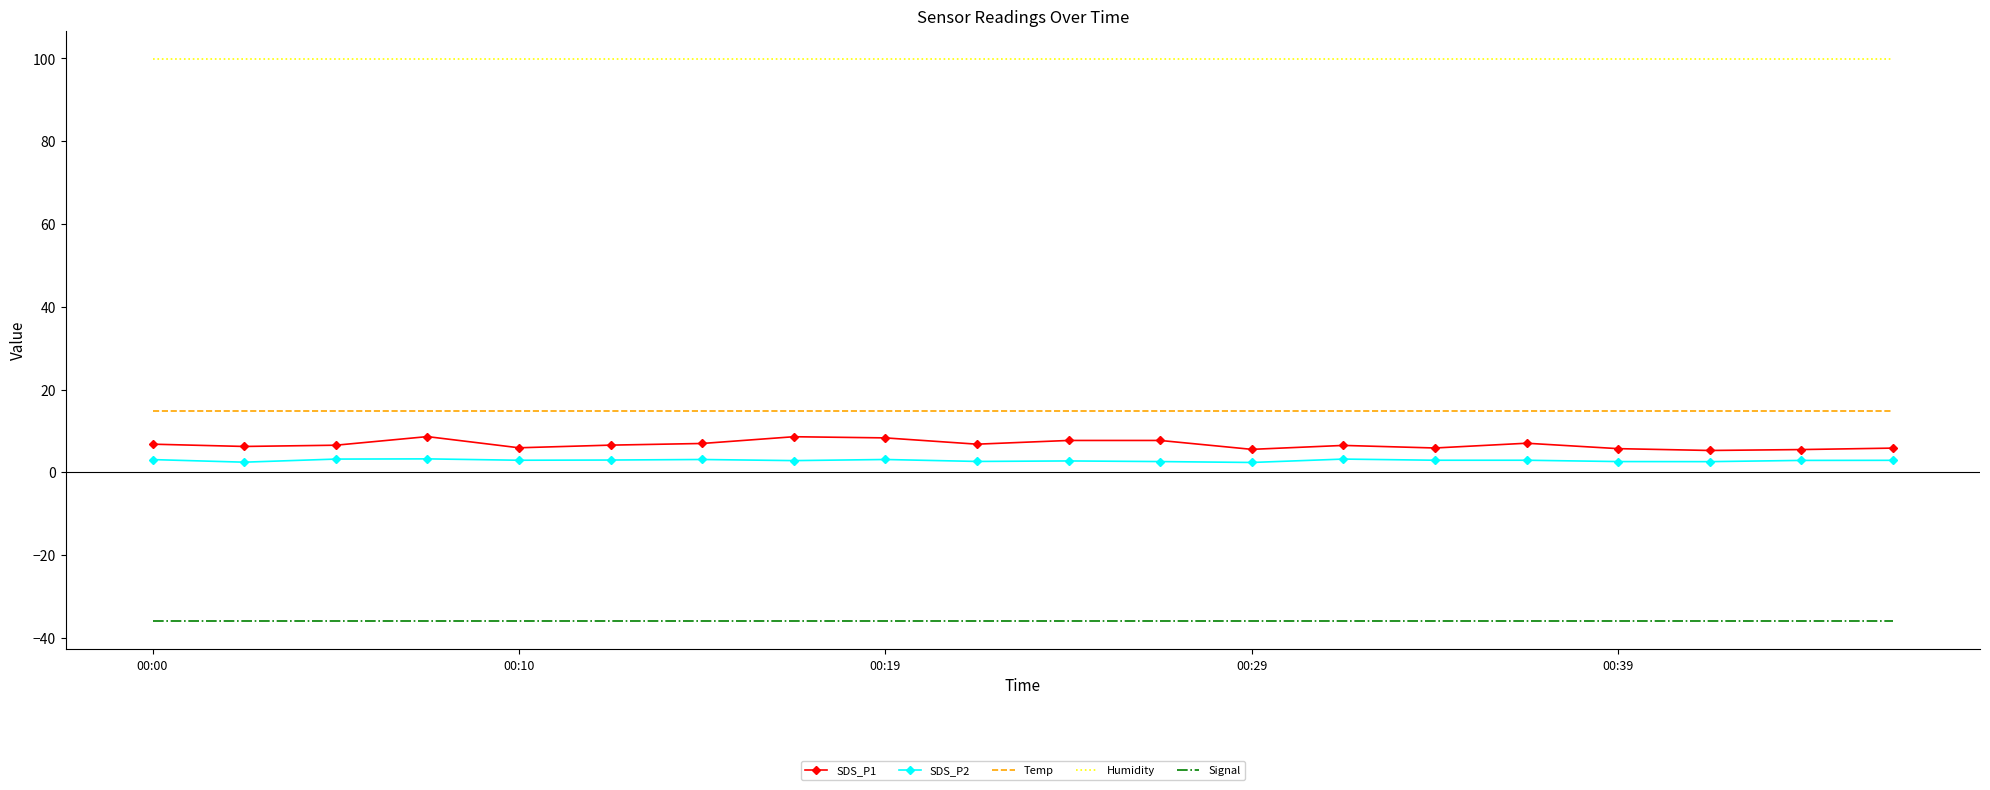

True or false: SDS_P2 and Temp cross at least once.

False